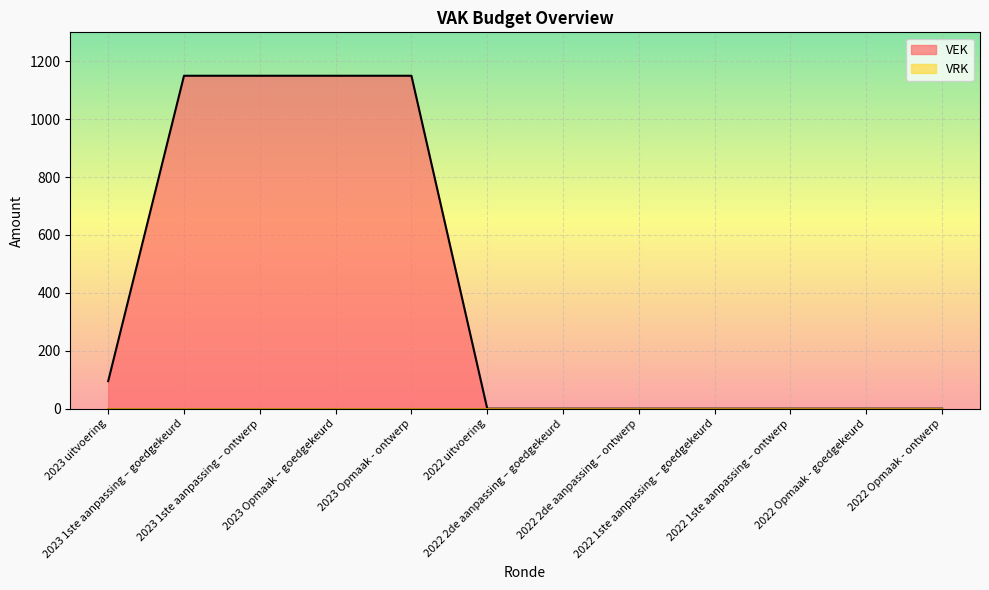

The chart shows a value of 1897 at 2023 1ste aanpassing – ontwerp. True or false?

False